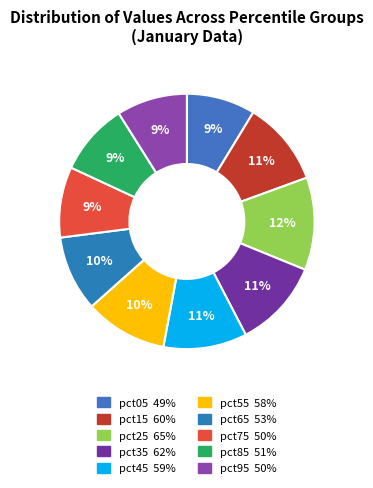

What percentage is the pct85 slice, to the nearest percent?

9%